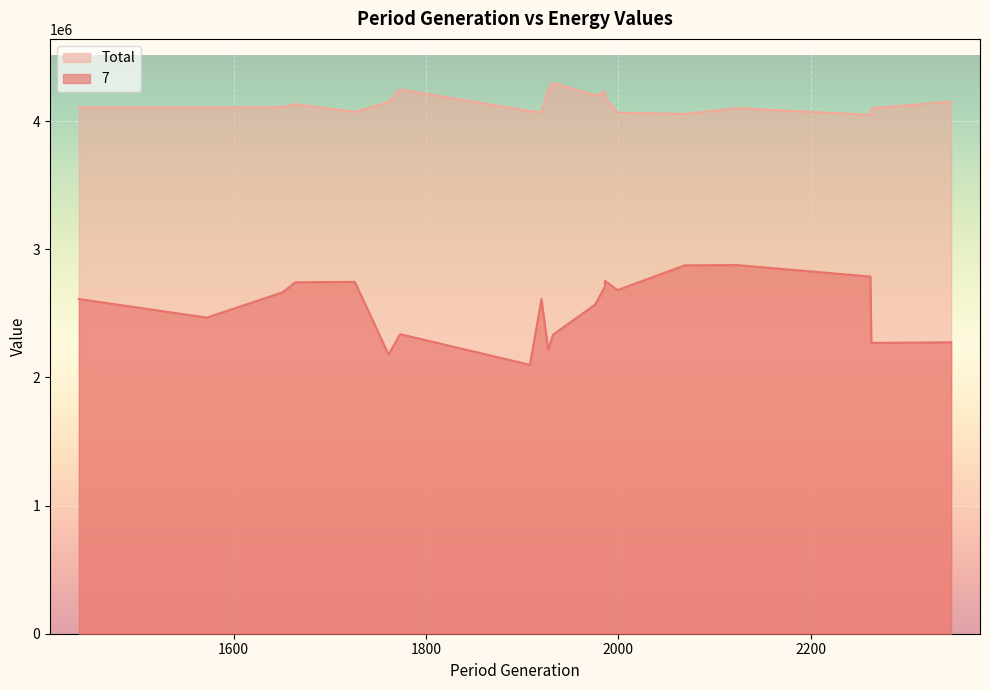

What is the spread (max minus min) of values at 1651?

1444124.8